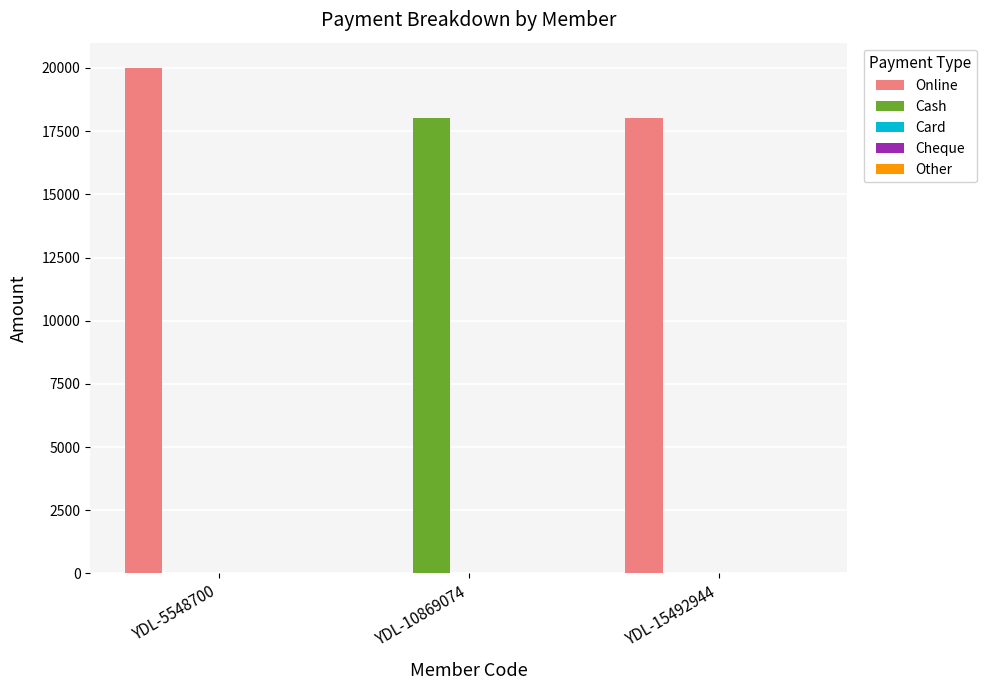

Does the chart contain stacked bars?

No